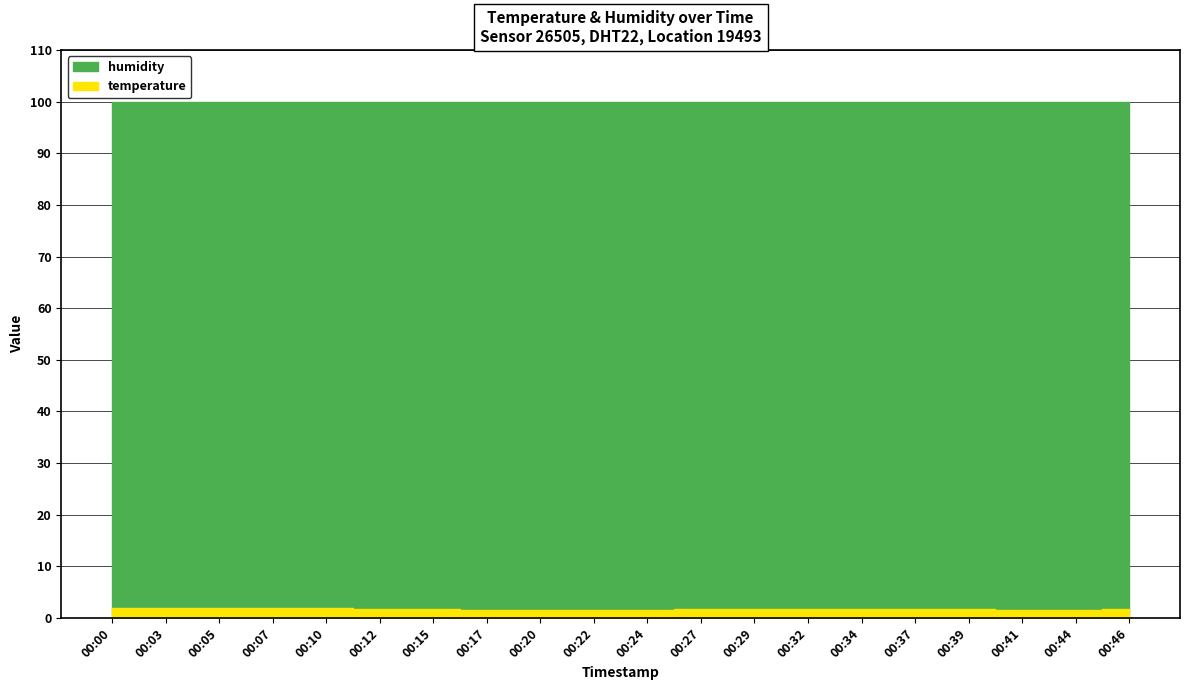

Where is humidity nearest to the value 99?

00:00